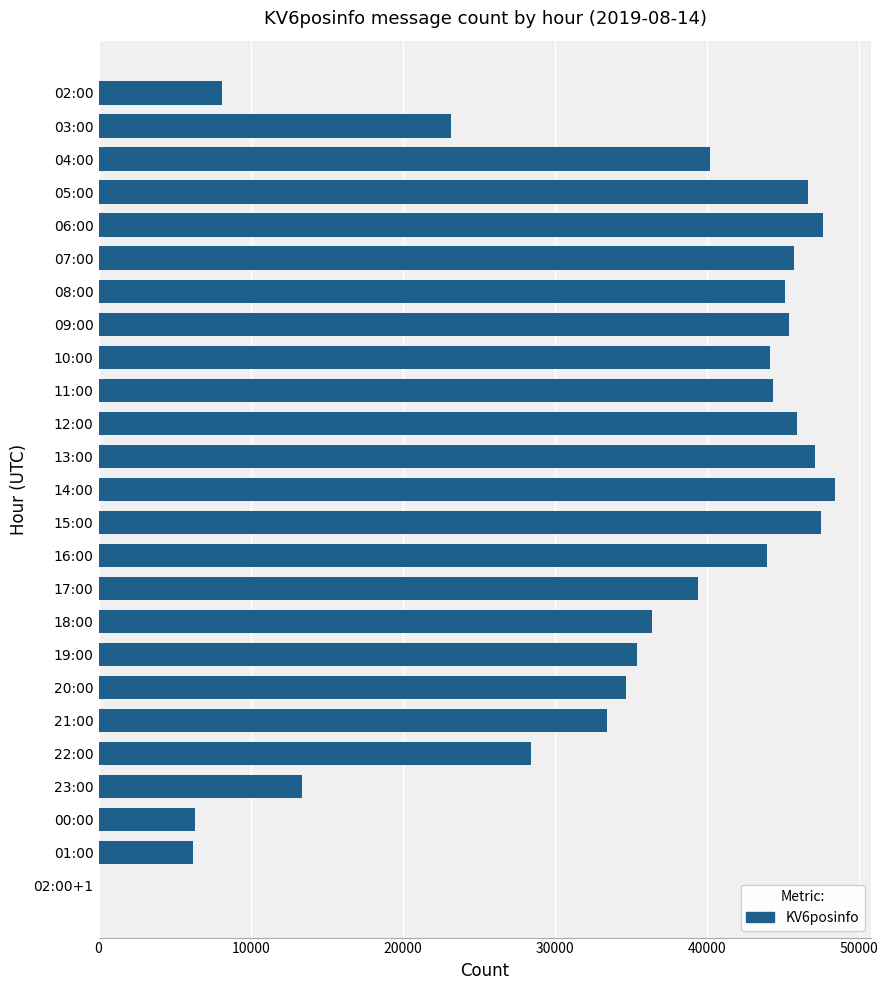

True or false: the data shows 44138 at 10:00.

True